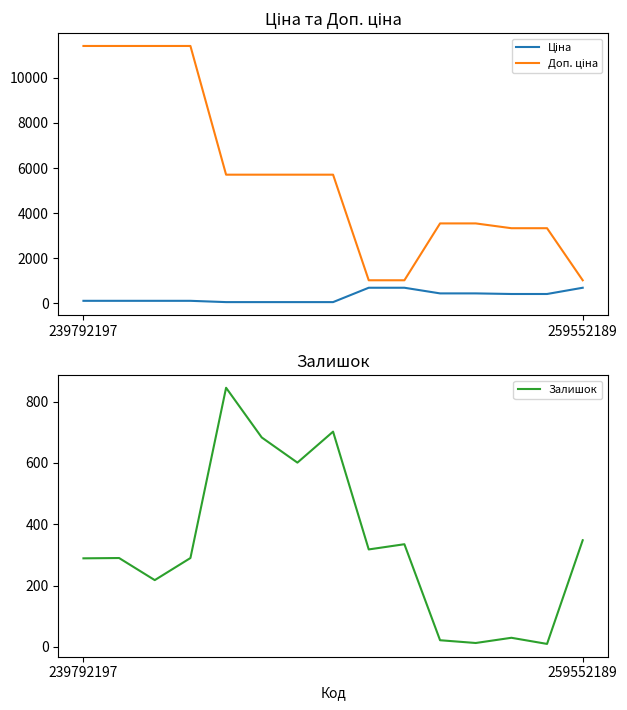

At how many categories does at least one series exceed 9471?

4